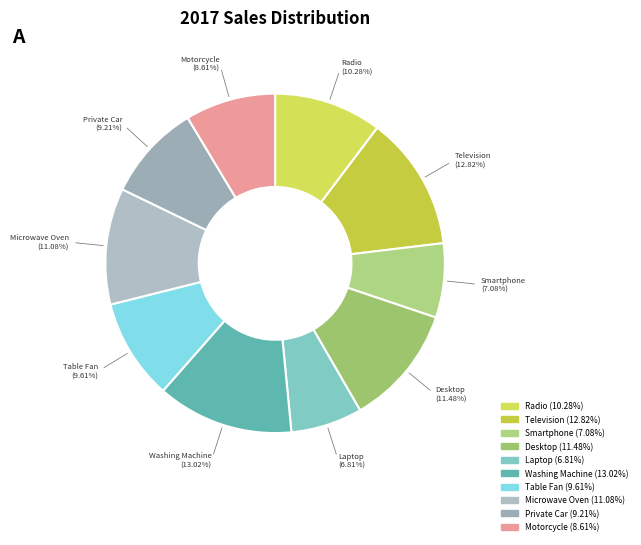

Is it true that Microwave Oven is 11% of the pie?

True